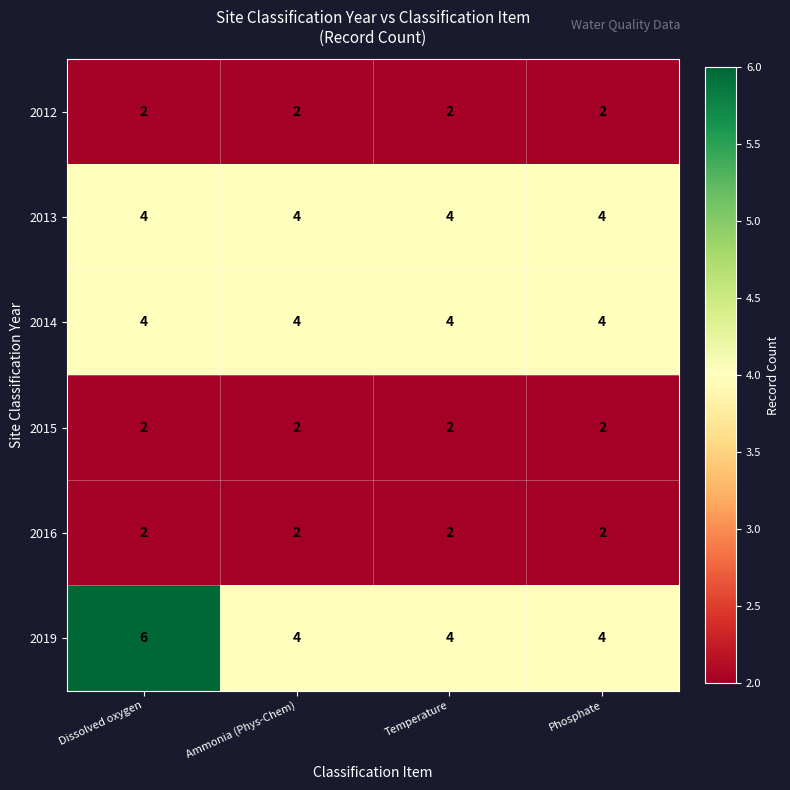

What is the sum of the 2015 values at Dissolved oxygen and Temperature?

4